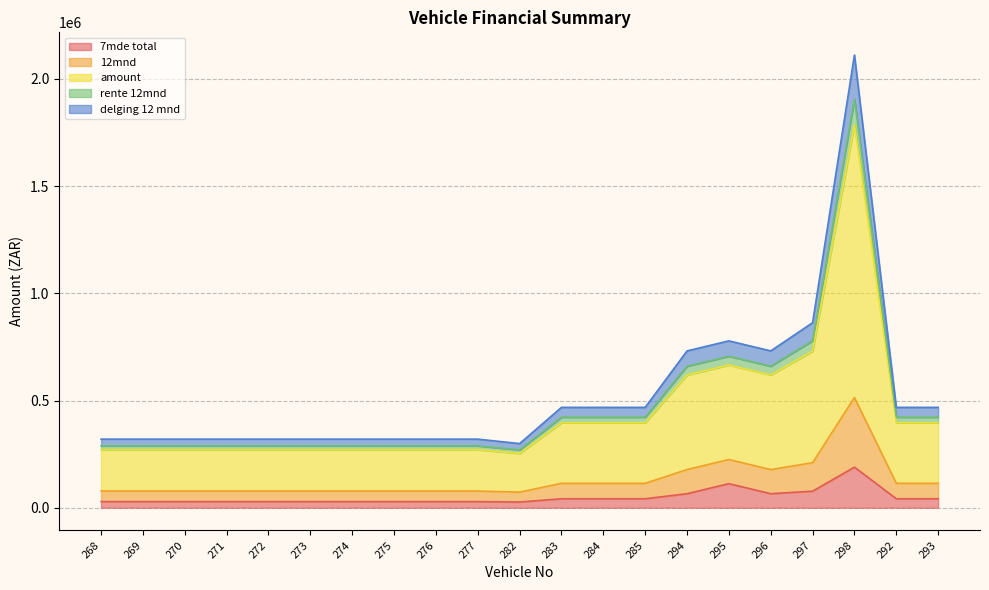

What is the highest value of the 7mde total series?

189301.6